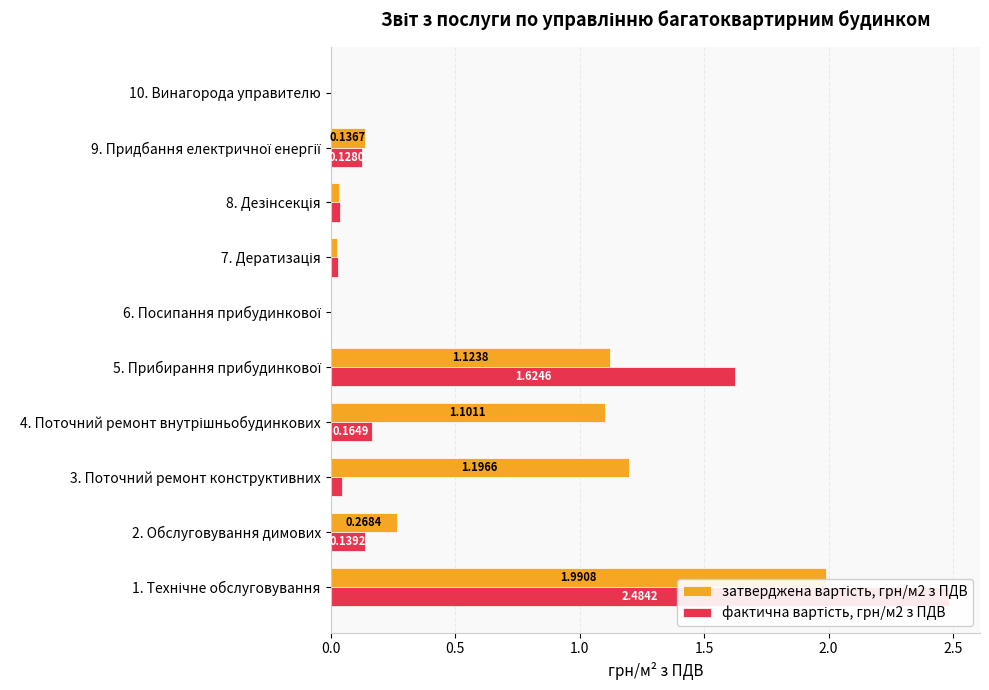

What position from the left is 5. Прибирання прибудинкової?

5